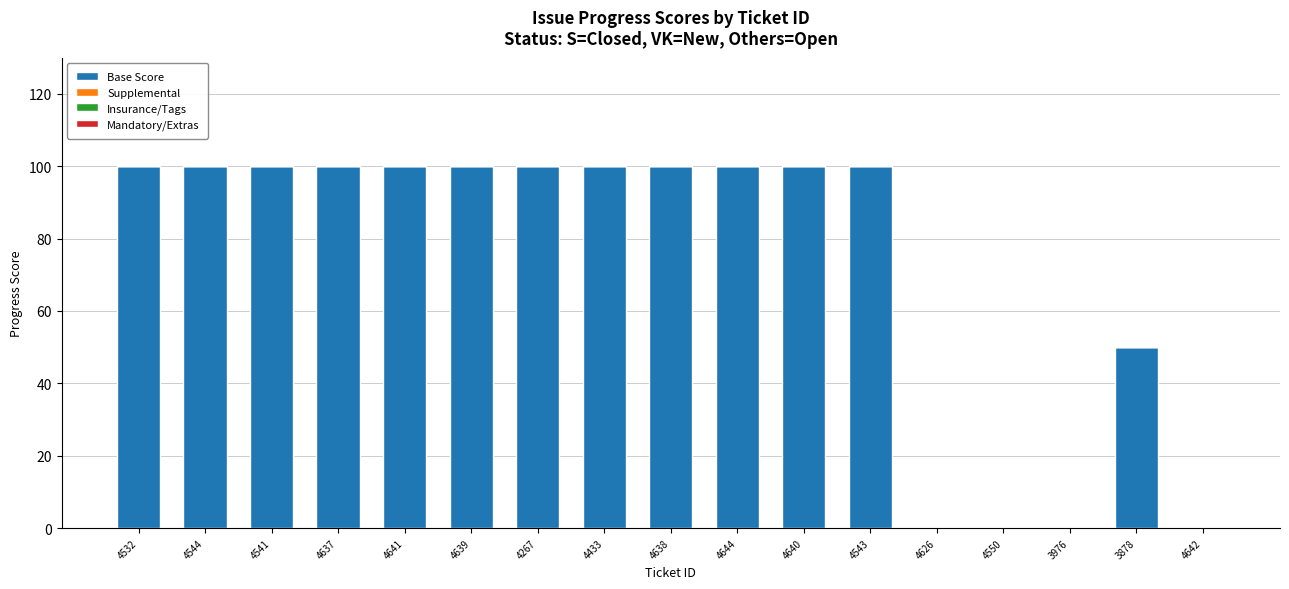

What is the greatest value displayed?

100